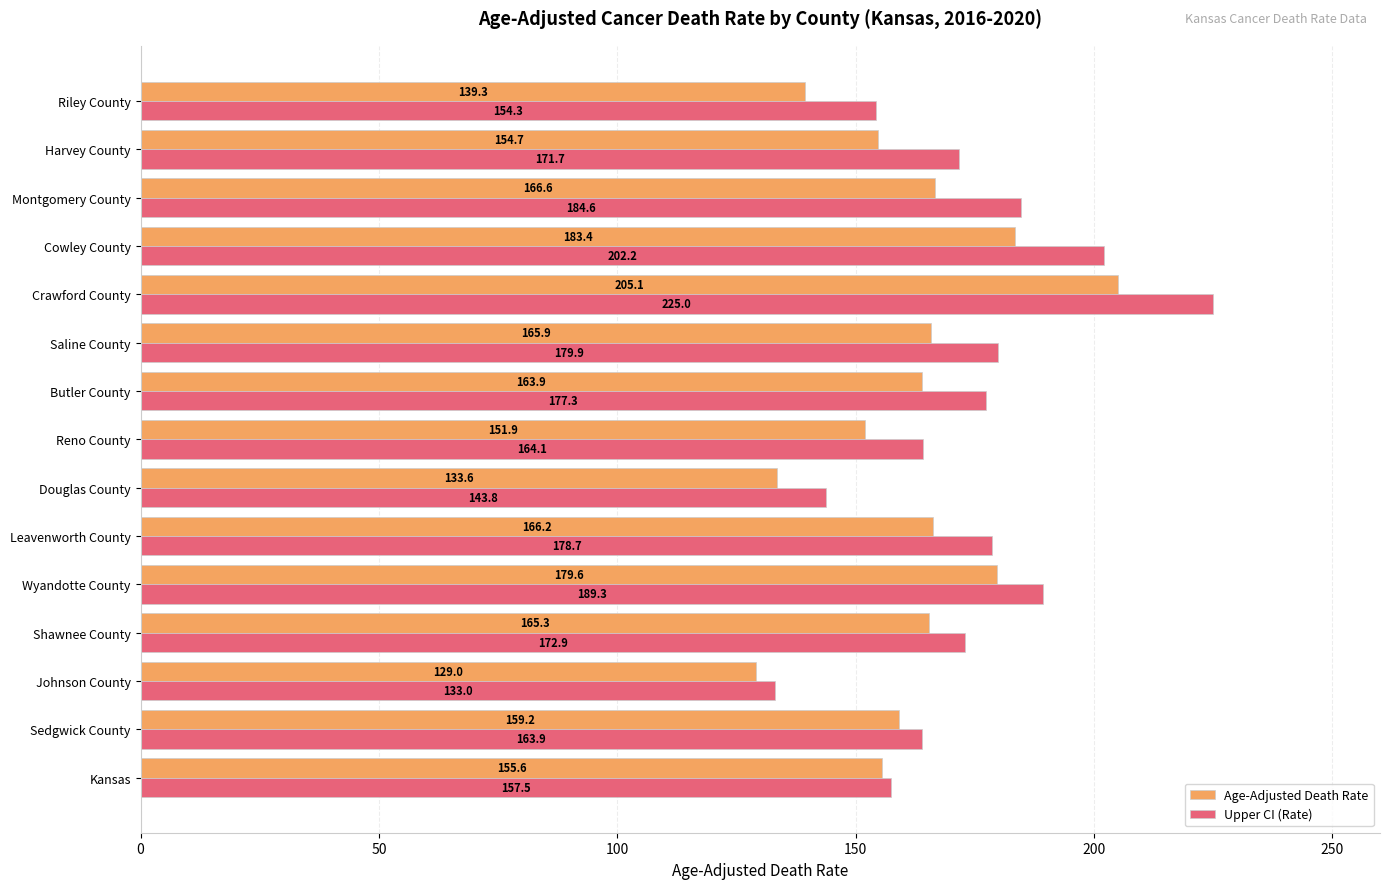

The value of Upper CI (Rate) at Reno County is 164.1. True or false?

True